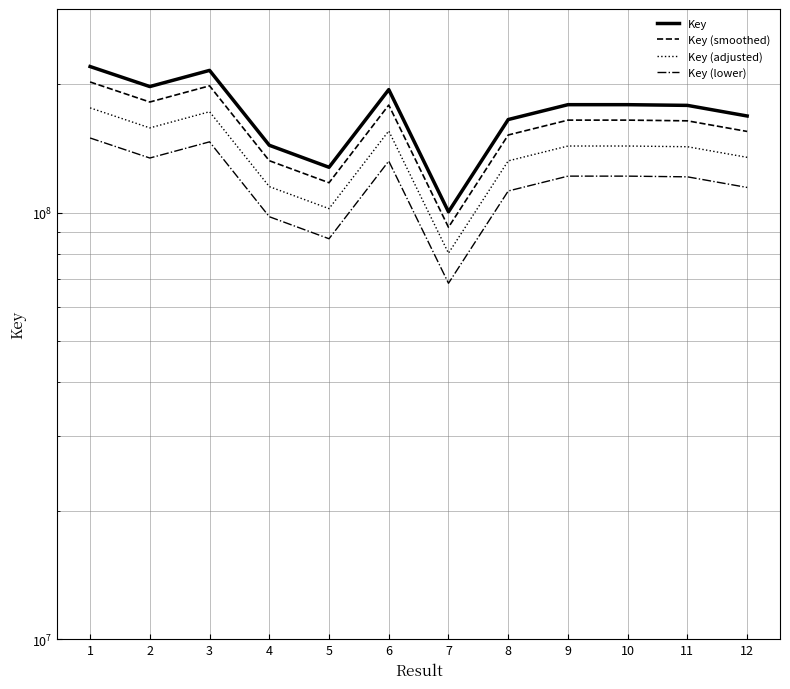

Where does the Key series first go above 179006706?

1